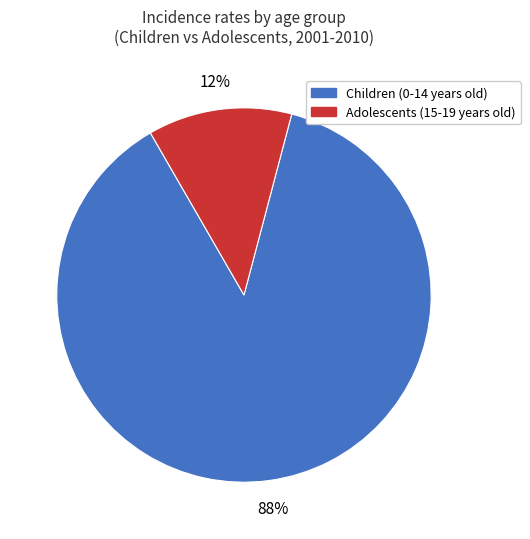

Count the number of slices in the pie.

2